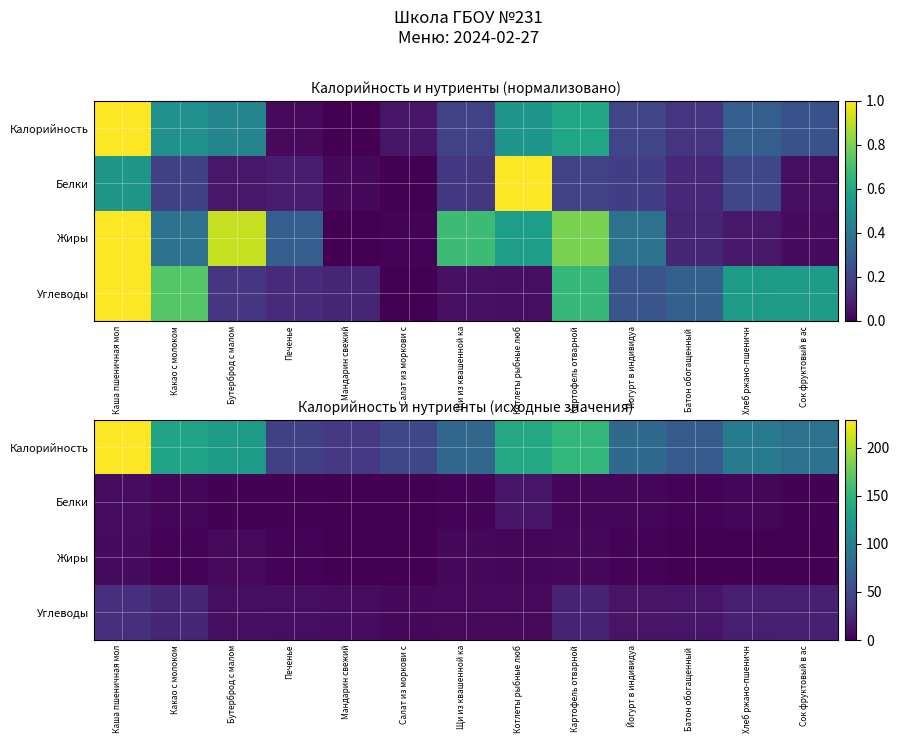

What is the difference between the Белки values at Батон обогащенный and Мандарин свежий?

1.2